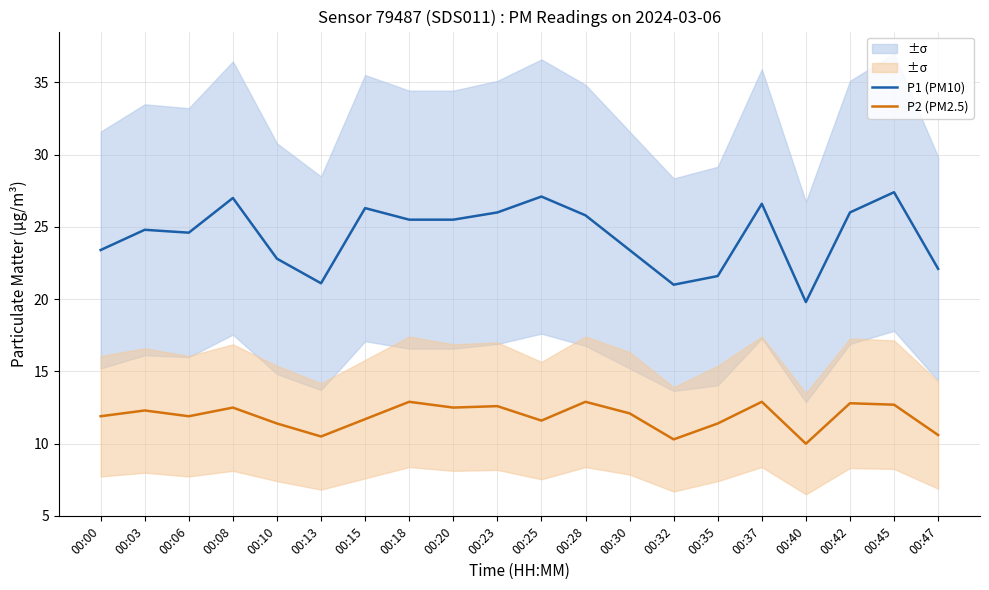

What is the greatest value displayed?

27.4